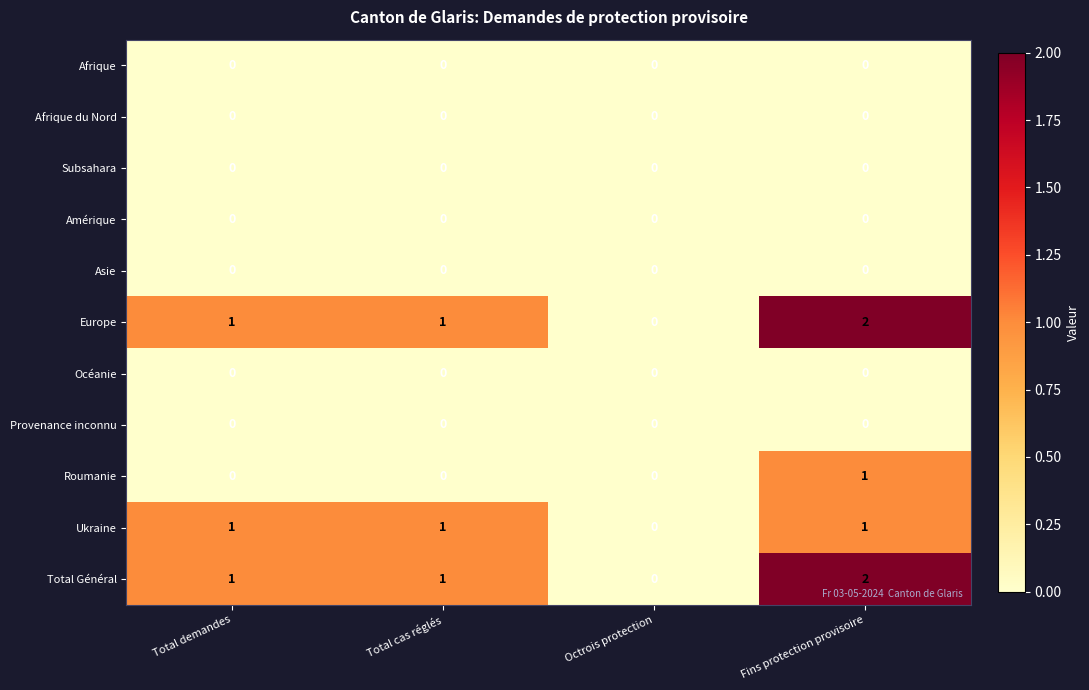

The value of Ukraine at Total demandes is 1. True or false?

True